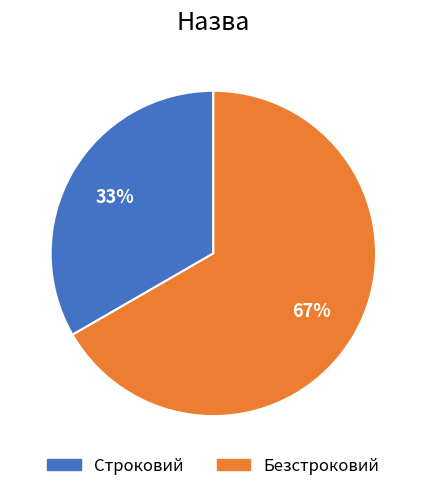

Which category has the biggest portion of the pie?

Безстроковий